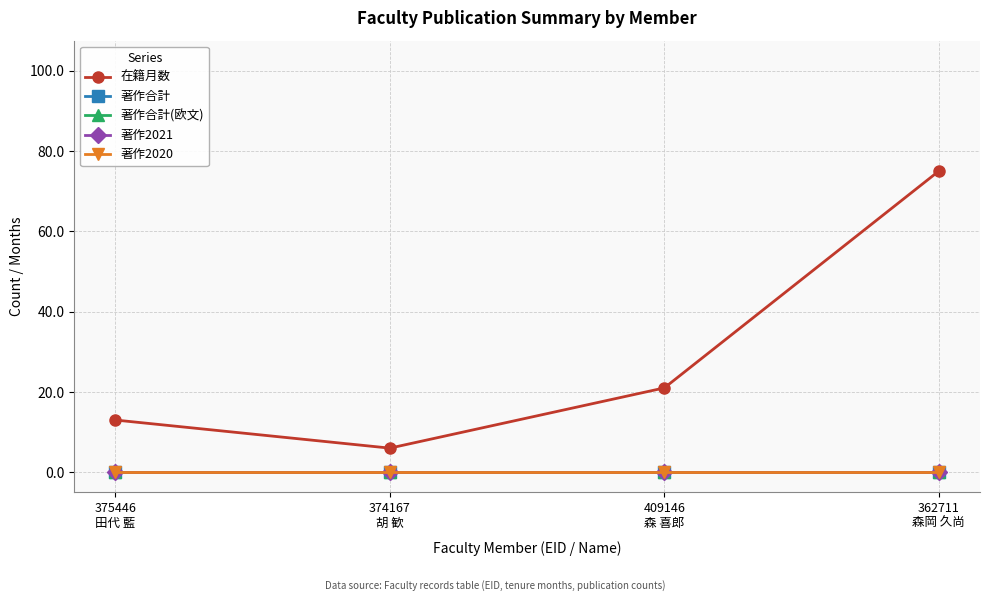

The value of 在籍月数 at 374167
胡 歓 is 2. True or false?

False